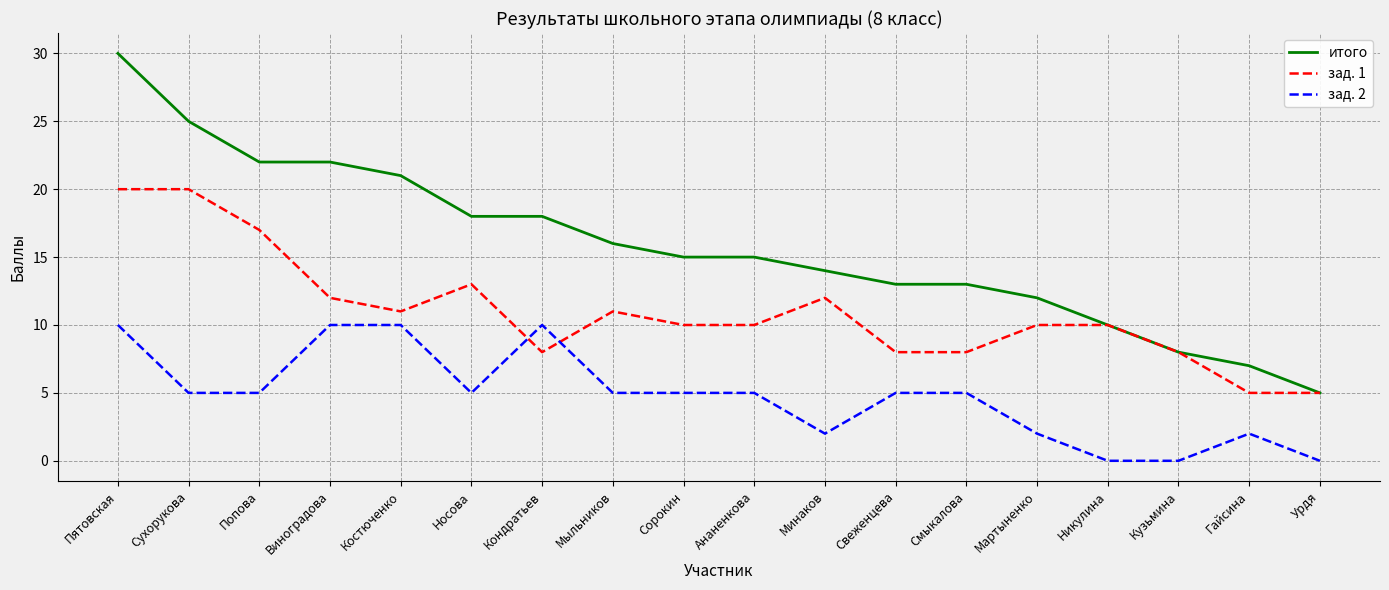

What is the sum of the зад. 2 values at Мартыненко and Виноградова?

12